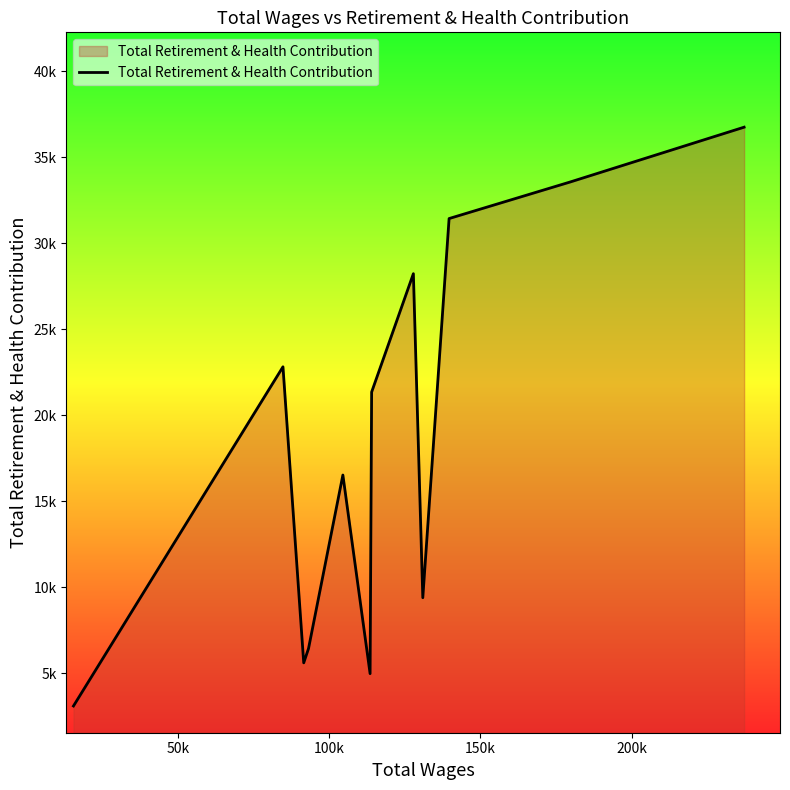

Does the chart display data point markers on the line(s)?

No